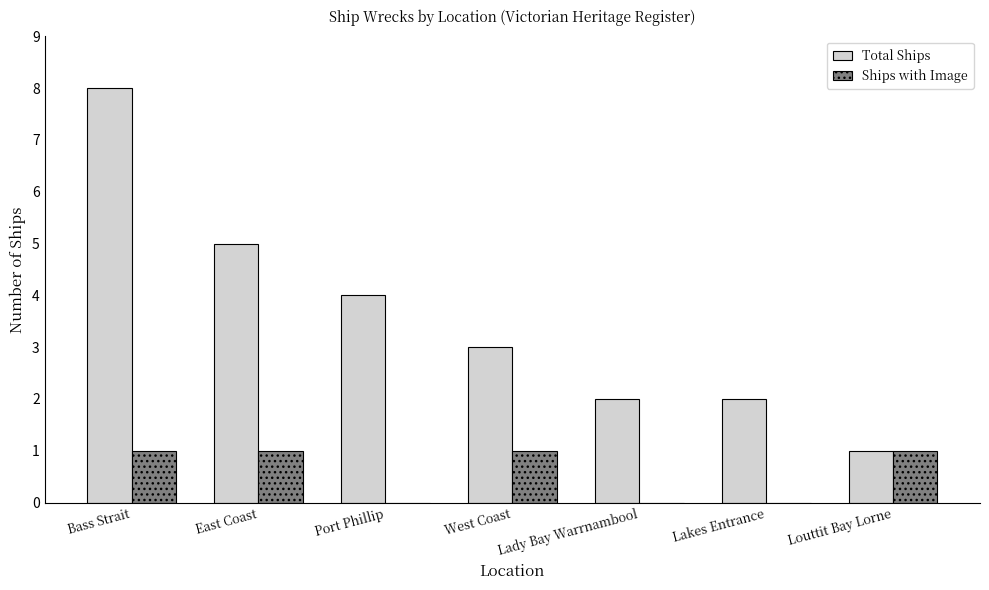

Which series has the largest range (max minus min)?

Total Ships